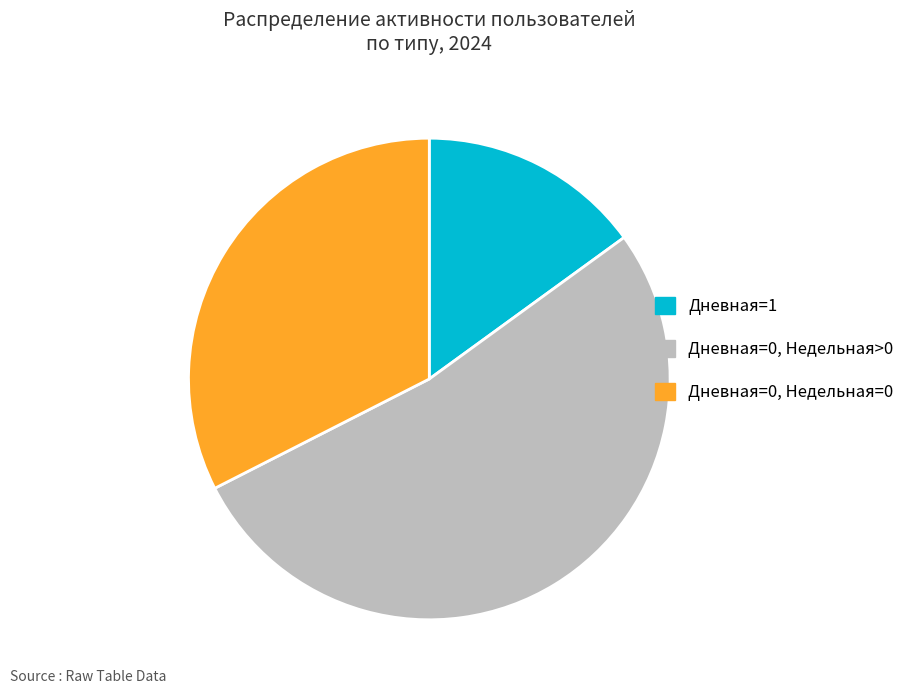

How many slices are in this pie chart?

3